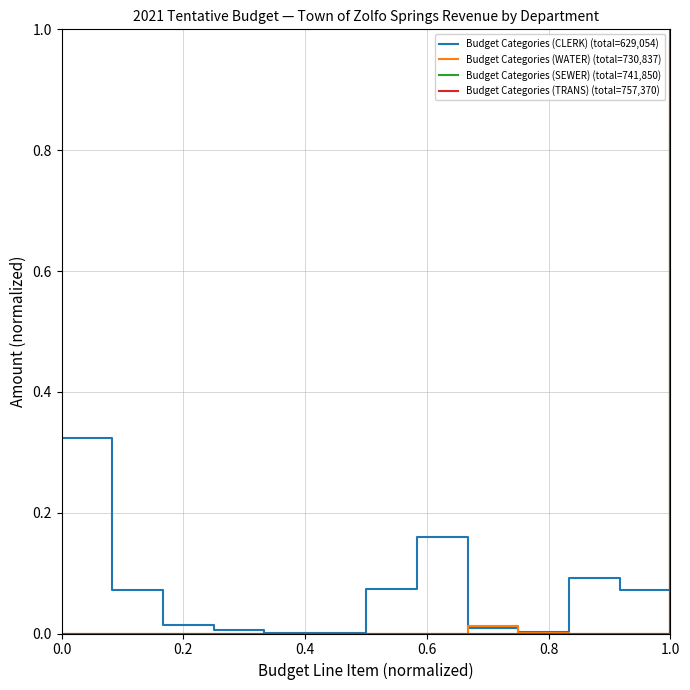

Which series has the largest total across all categories?

Budget Categories (CLERK) (total=629,054)